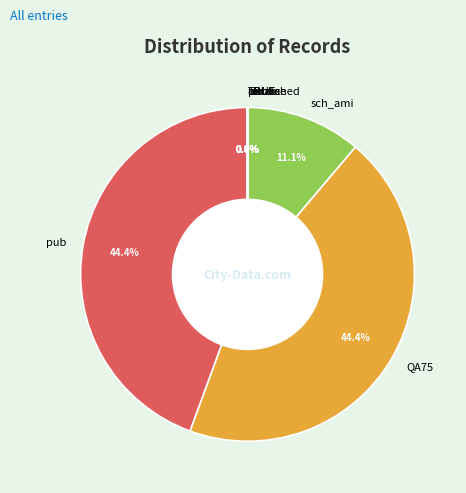

Does any single category account for the majority?

No